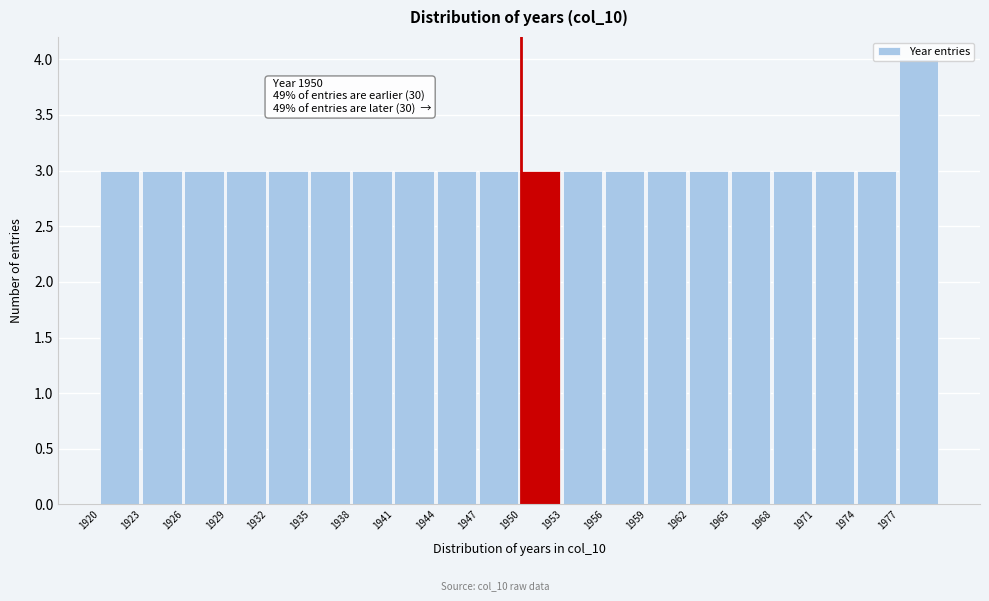

Which range on the x-axis has the tallest bar?

1977 to 1980